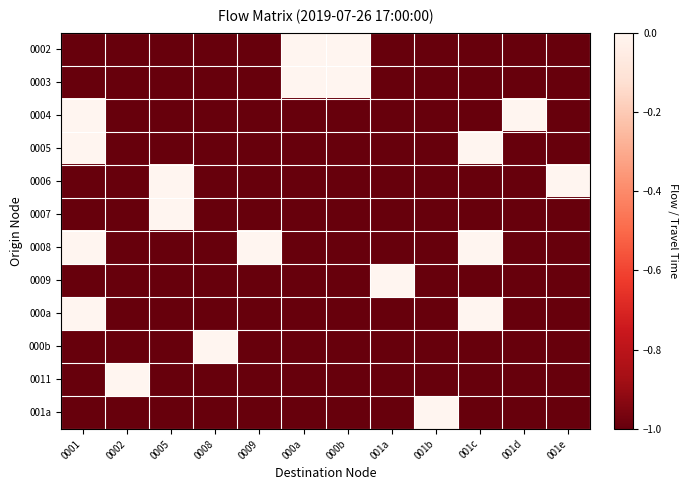

Reading left to right, what are all the values shown in this chart?

0002: 0001=-1	0002=-1	0005=-1	0008=-1	0009=-1	000a=0	000b=0	001a=-1	001b=-1	001c=-1	001d=-1	001e=-1
0003: 0001=-1	0002=-1	0005=-1	0008=-1	0009=-1	000a=0	000b=0	001a=-1	001b=-1	001c=-1	001d=-1	001e=-1
0004: 0001=0	0002=-1	0005=-1	0008=-1	0009=-1	000a=-1	000b=-1	001a=-1	001b=-1	001c=-1	001d=0	001e=-1
0005: 0001=0	0002=-1	0005=-1	0008=-1	0009=-1	000a=-1	000b=-1	001a=-1	001b=-1	001c=0	001d=-1	001e=-1
0006: 0001=-1	0002=-1	0005=0	0008=-1	0009=-1	000a=-1	000b=-1	001a=-1	001b=-1	001c=-1	001d=-1	001e=0
0007: 0001=-1	0002=-1	0005=0	0008=-1	0009=-1	000a=-1	000b=-1	001a=-1	001b=-1	001c=-1	001d=-1	001e=-1
0008: 0001=0	0002=-1	0005=-1	0008=-1	0009=0	000a=-1	000b=-1	001a=-1	001b=-1	001c=0	001d=-1	001e=-1
0009: 0001=-1	0002=-1	0005=-1	0008=-1	0009=-1	000a=-1	000b=-1	001a=0	001b=-1	001c=-1	001d=-1	001e=-1
000a: 0001=0	0002=-1	0005=-1	0008=-1	0009=-1	000a=-1	000b=-1	001a=-1	001b=-1	001c=0	001d=-1	001e=-1
000b: 0001=-1	0002=-1	0005=-1	0008=0	0009=-1	000a=-1	000b=-1	001a=-1	001b=-1	001c=-1	001d=-1	001e=-1
0011: 0001=-1	0002=0	0005=-1	0008=-1	0009=-1	000a=-1	000b=-1	001a=-1	001b=-1	001c=-1	001d=-1	001e=-1
001a: 0001=-1	0002=-1	0005=-1	0008=-1	0009=-1	000a=-1	000b=-1	001a=-1	001b=0	001c=-1	001d=-1	001e=-1